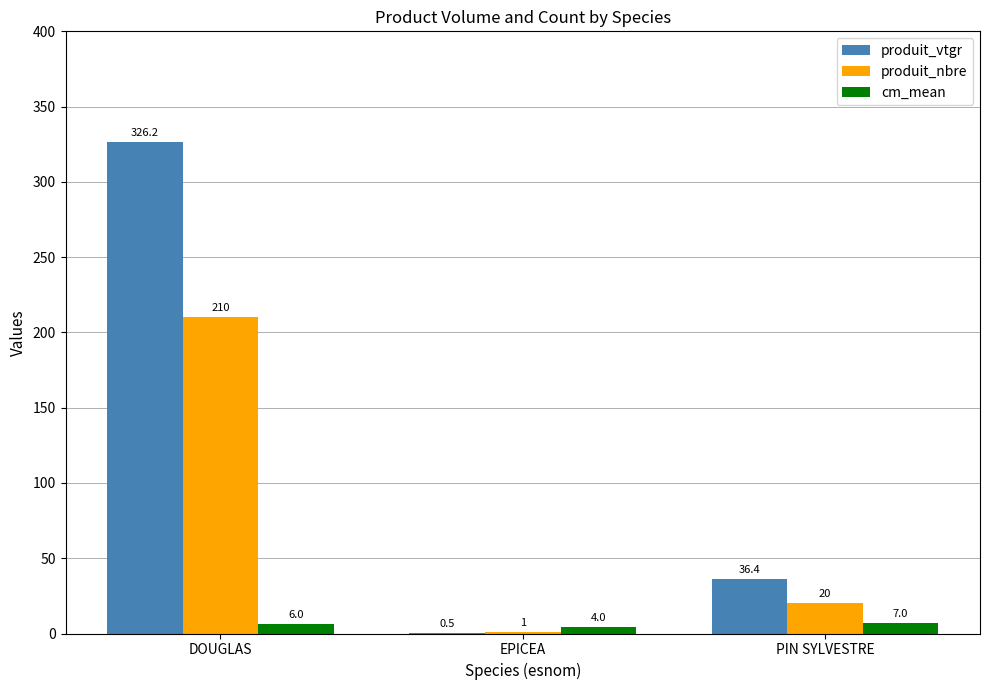

Is the value of produit_nbre at DOUGLAS greater than the value of produit_vtgr at DOUGLAS?

No